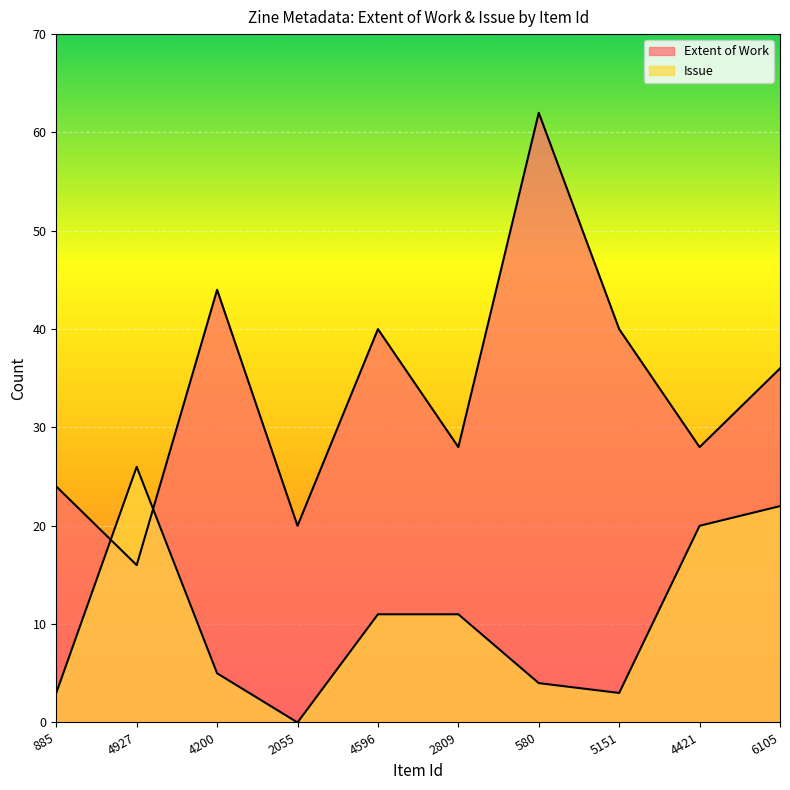

What is the difference between the highest and lowest values at 4927?

10